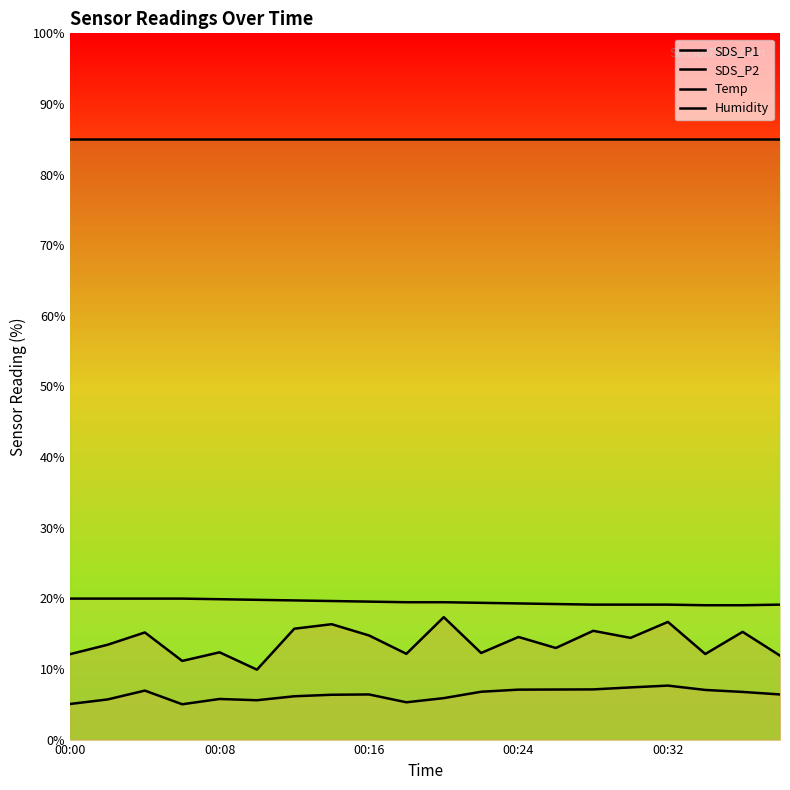

Which series has the largest total across all categories?

Humidity